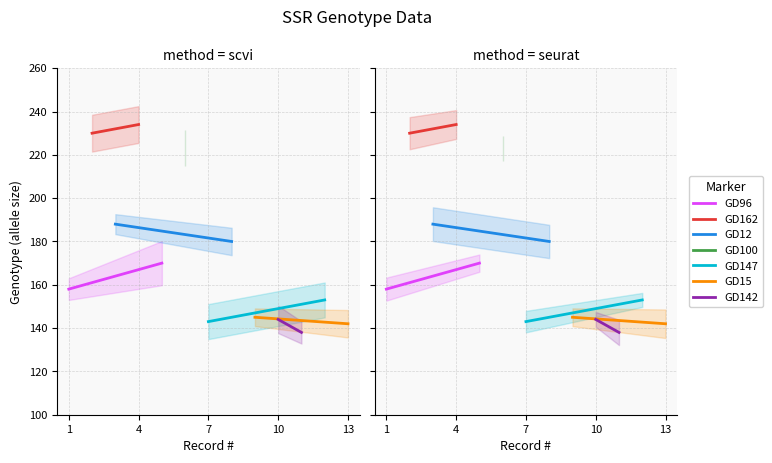

Does the chart display data point markers on the line(s)?

No